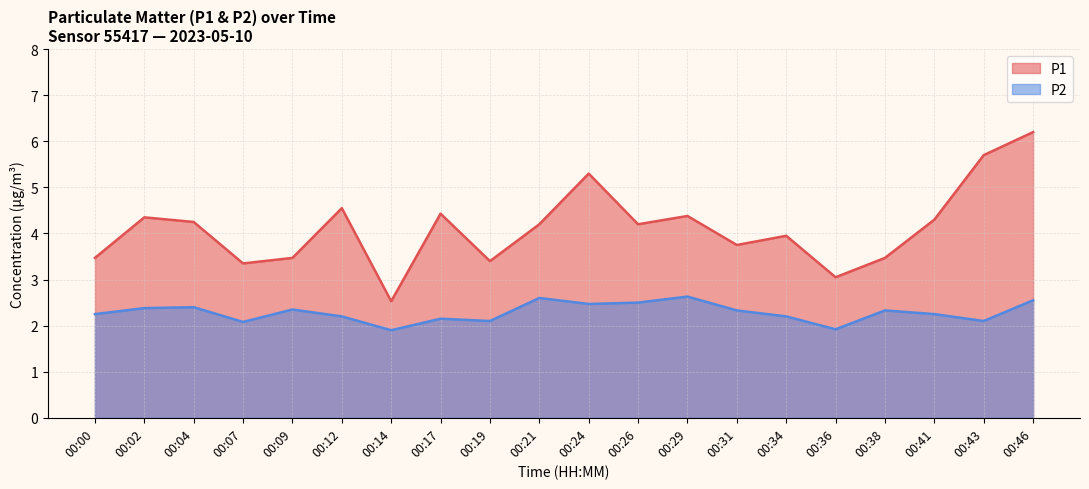

Where is the first local maximum for P1?

00:02